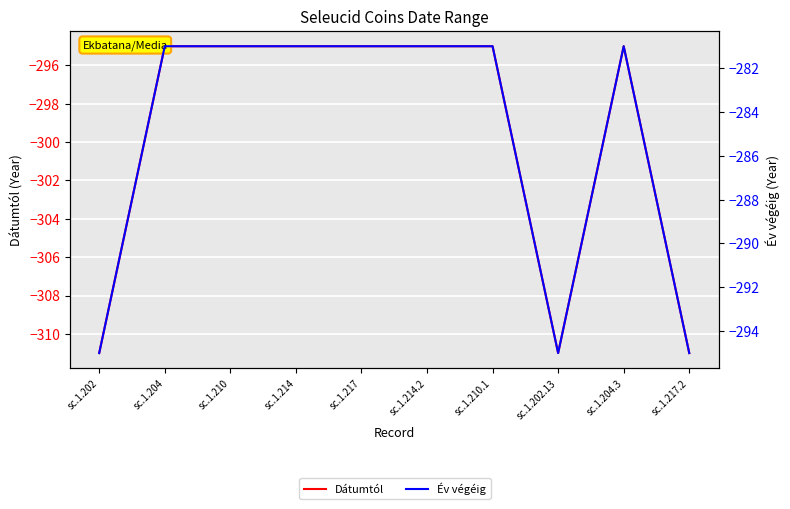

What position from the left is sc.1.202?

1